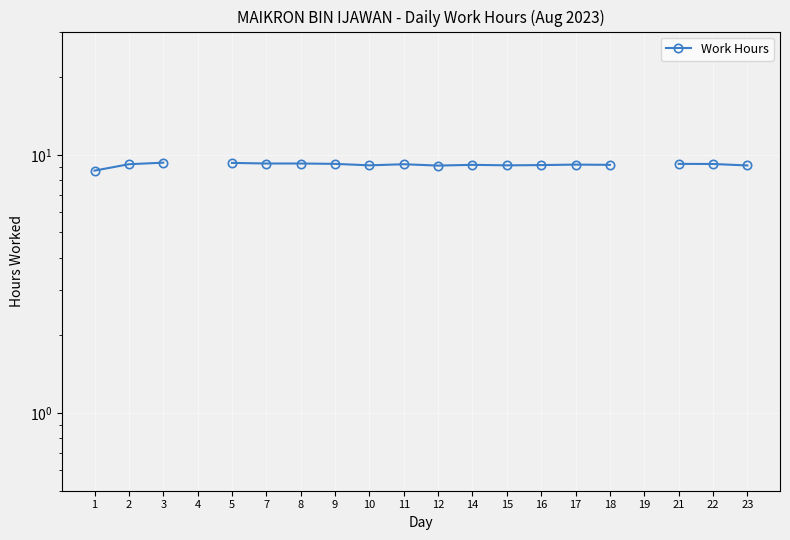

What is the sum of the values at 7 and 5?

18.6